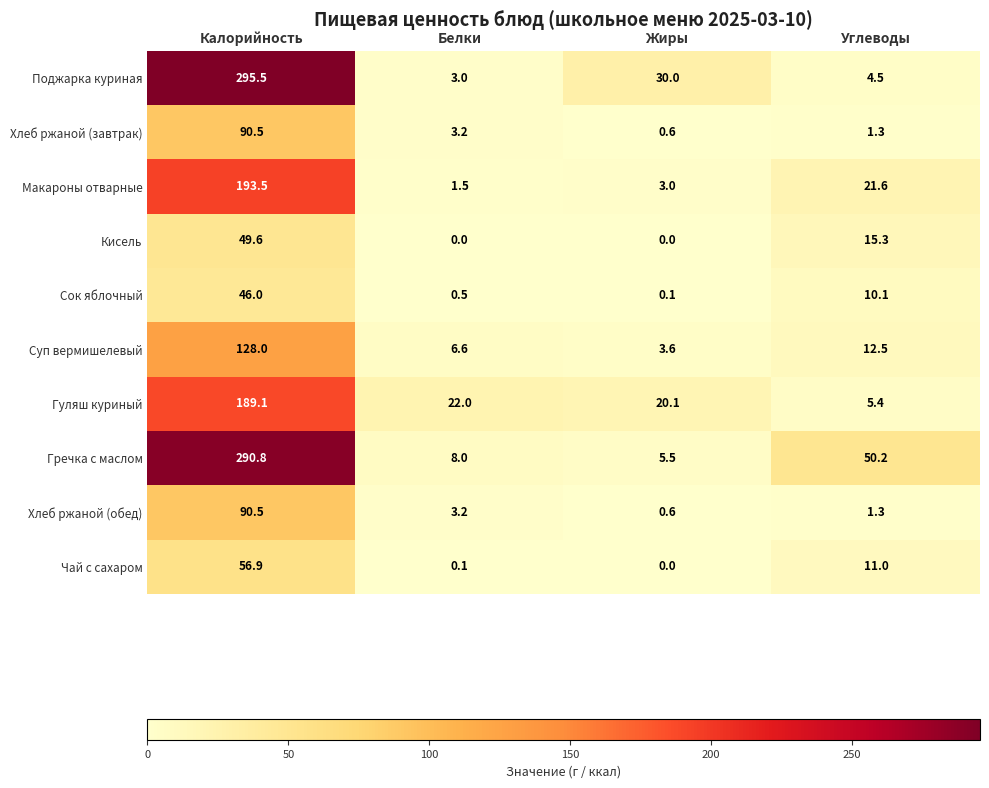

What is the greatest value displayed?

295.5